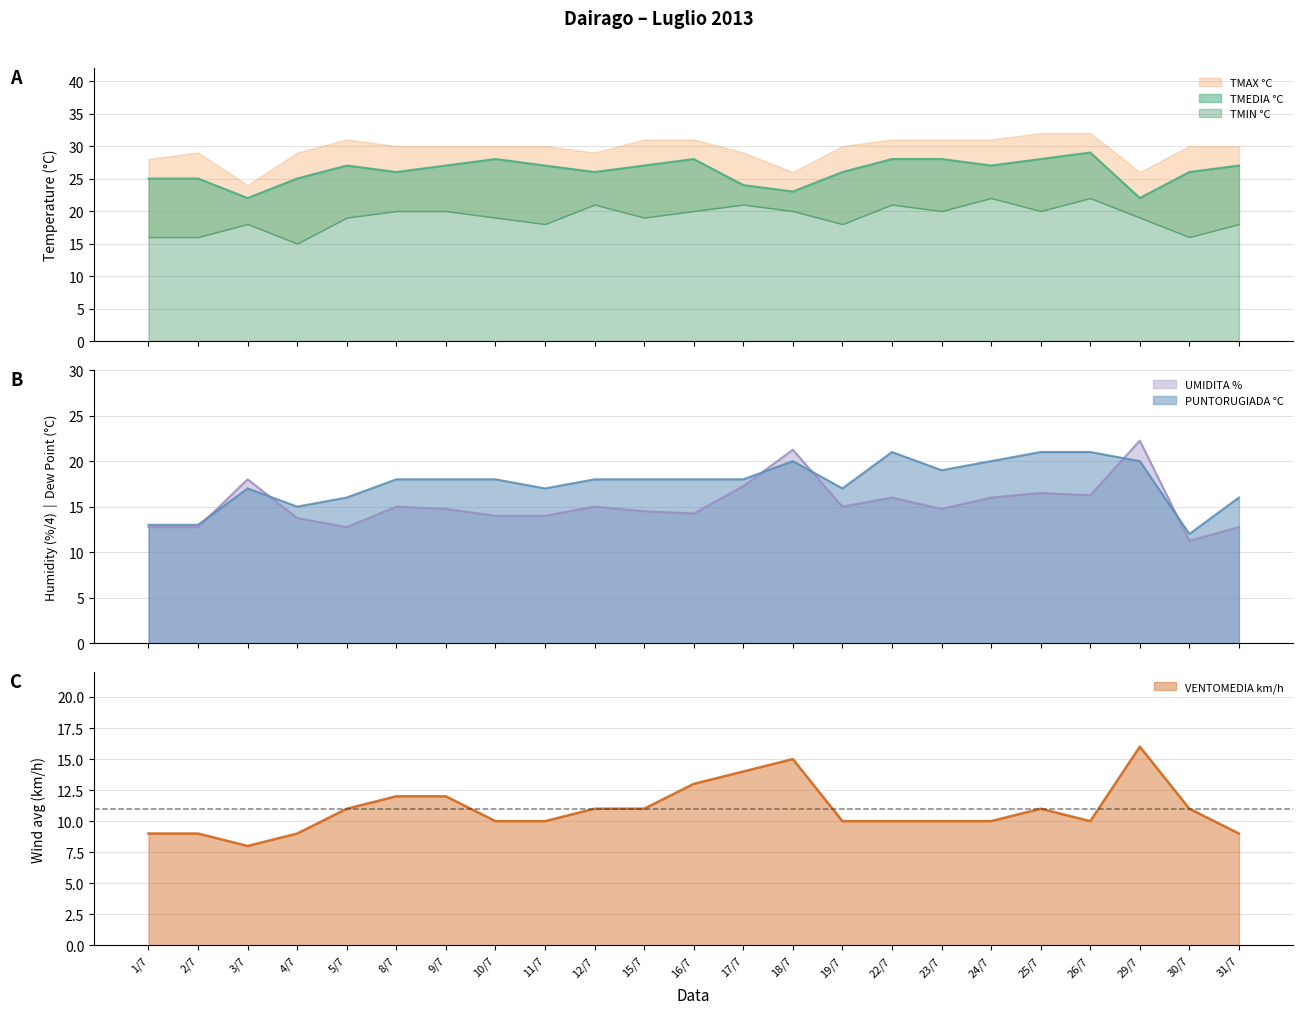

What is the label of the 9th point from the right?

19/7